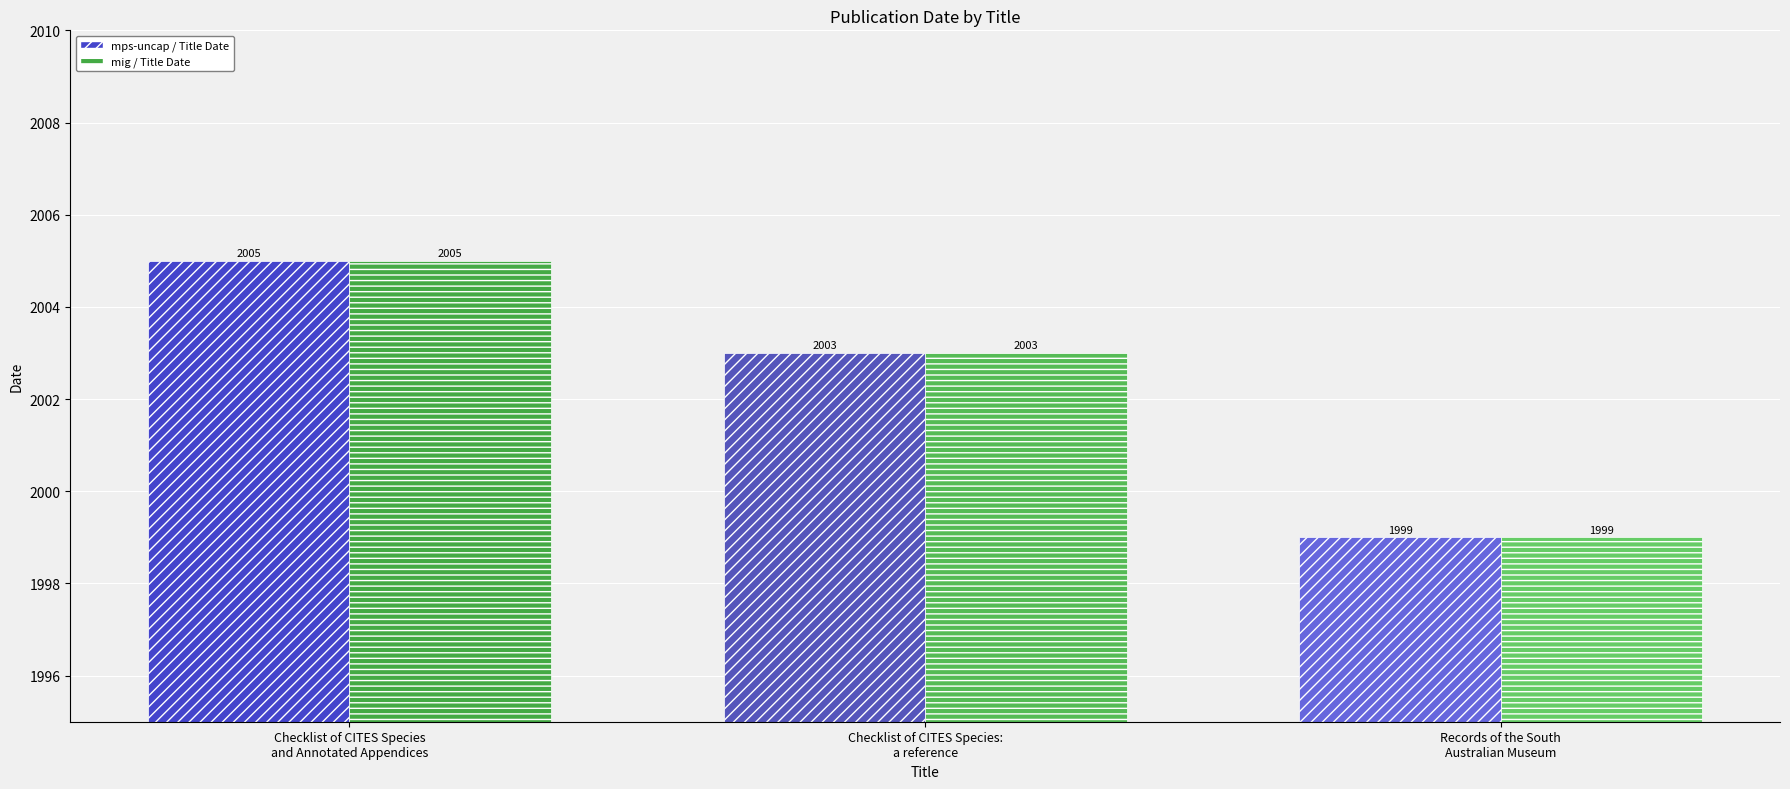

What is the greatest value displayed?

2005